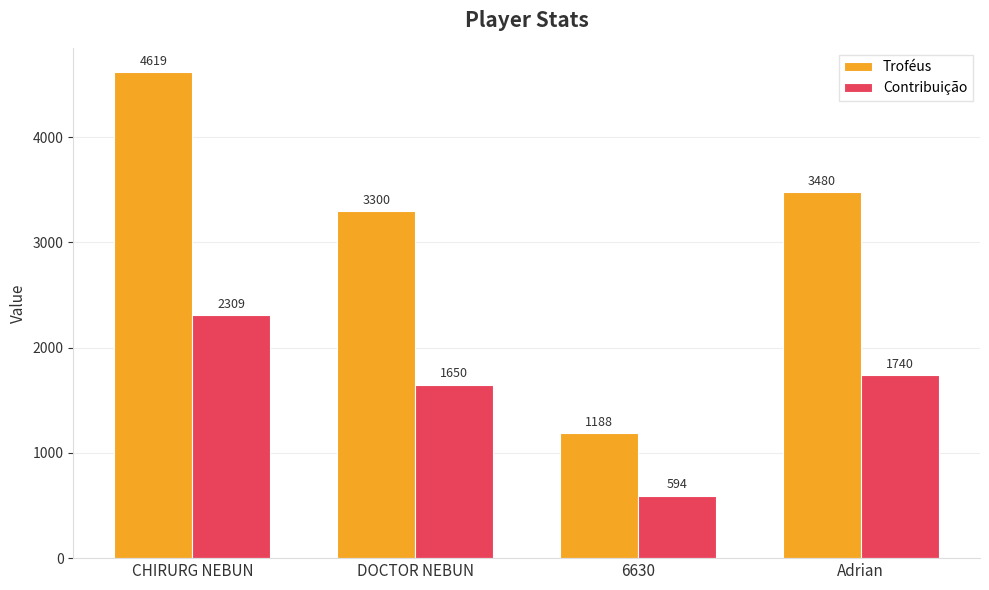

Rank the categories by Troféus value from lowest to highest.

6630, DOCTOR NEBUN, Adrian, CHIRURG NEBUN